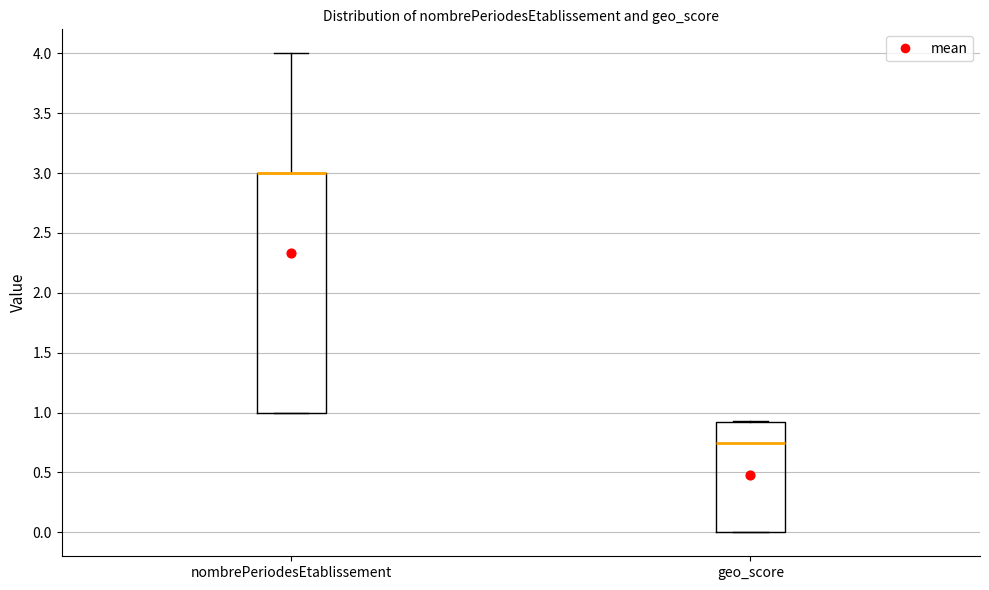

Reading left to right, read every box against the y-axis: the position of its median line, the range the box covers, and the ends of its whiskers. The values are not printed on the chart, so give them approximately, as read against the axis.

nombrePeriodesEtablissement: median 3.00 (drawn on the box's upper edge), box 1.00 to 3.00, whiskers 1.00 to 4.00
geo_score: median 0.75, box 0.00 to 0.90, whiskers 0.00 to 0.95